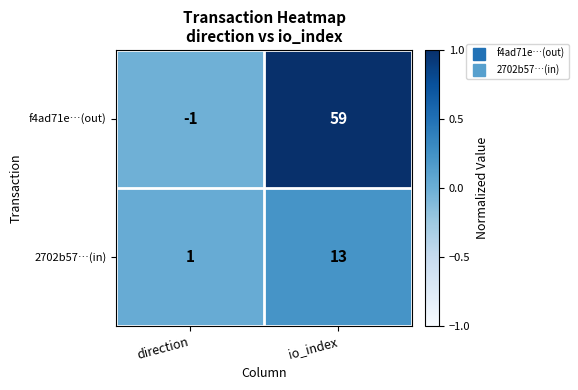

How many data points does each series have?

2